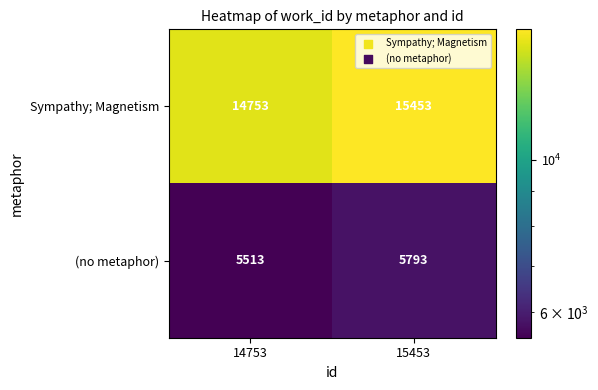

What is the approximate value of (no metaphor) at 14753, to the nearest 50?

5500